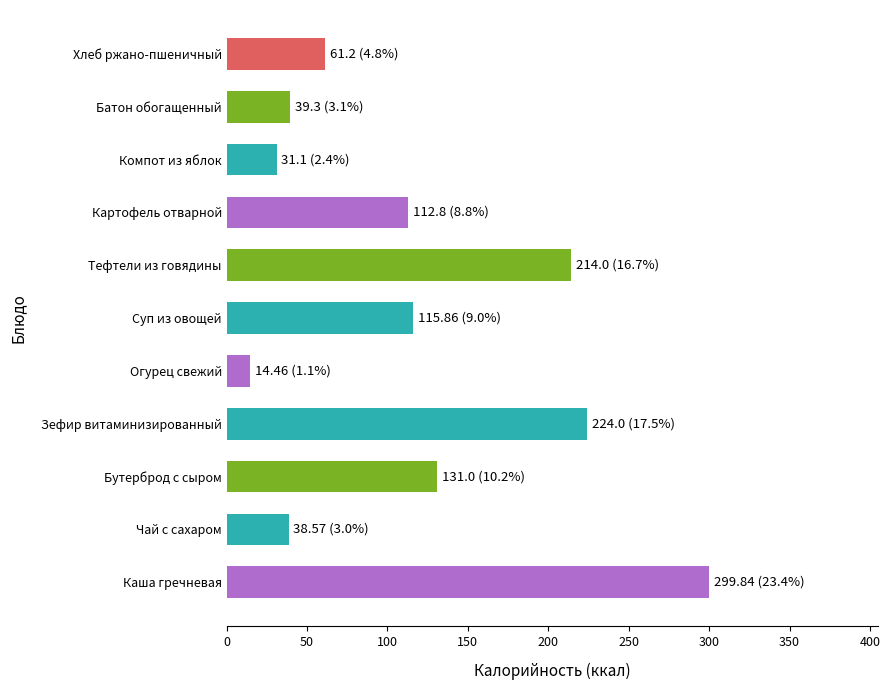

Between Хлеб ржано-пшеничный and Тефтели из говядины, which is larger?

Тефтели из говядины